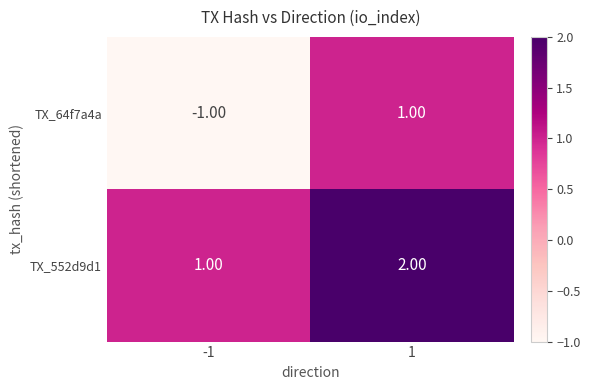

Between -1 and 1, which series saw the biggest shift?

TX_64f7a4a